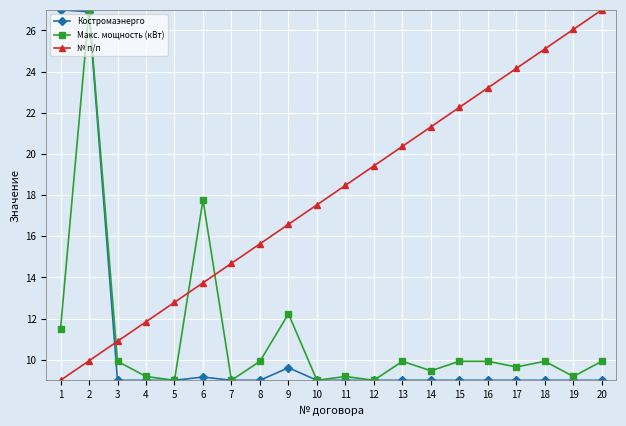

Is it true that № п/п equals 23.2 at 16?

True